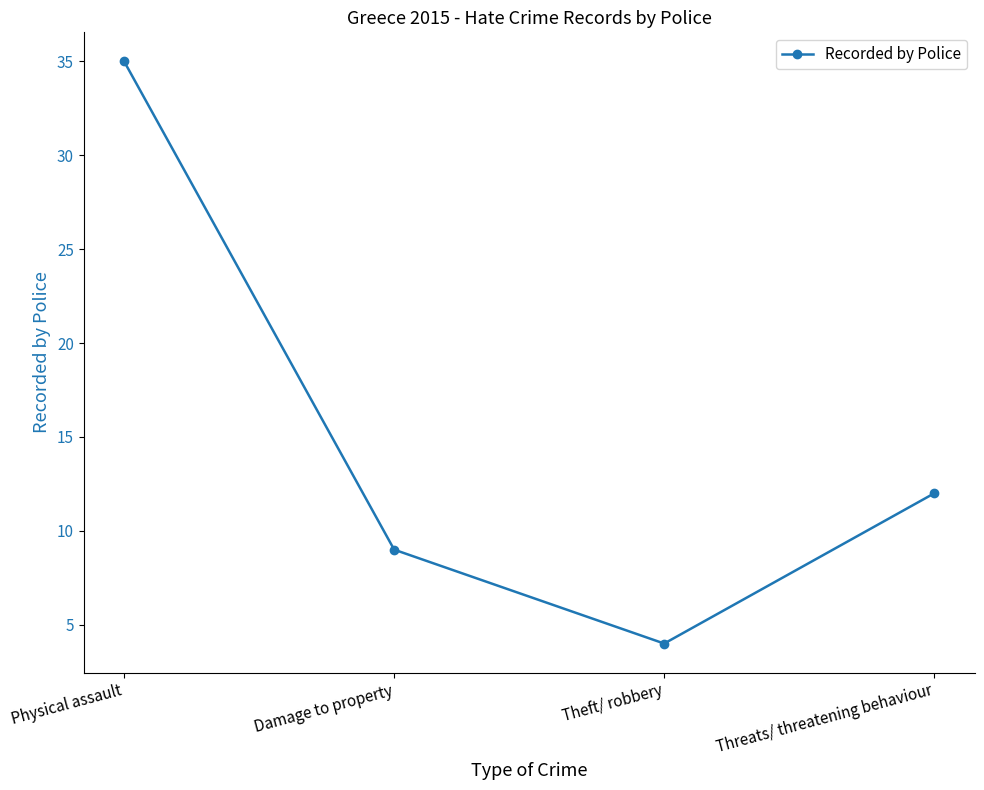

Reading left to right, extract all data points from this chart.

Physical assault=35	Damage to property=9	Theft/ robbery=4	Threats/ threatening behaviour=12